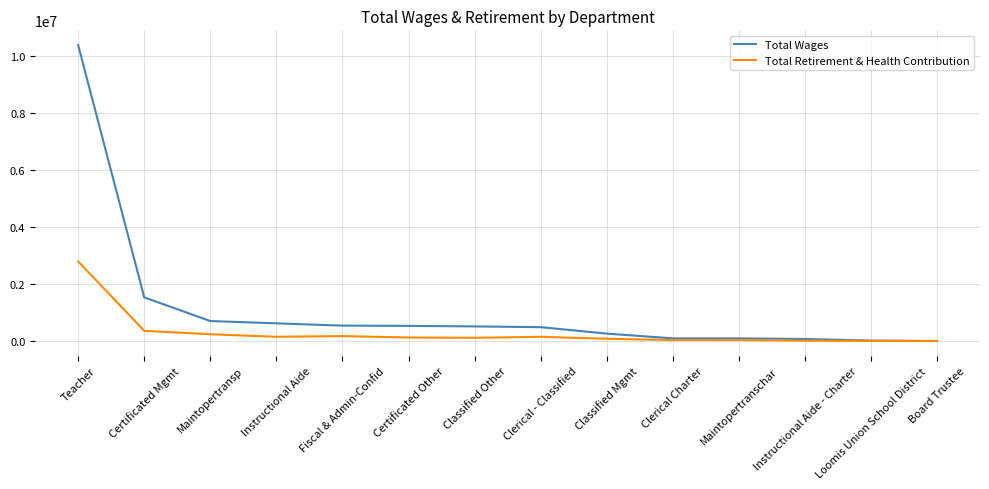

What is the total value across all series at Certificated Other?

652678